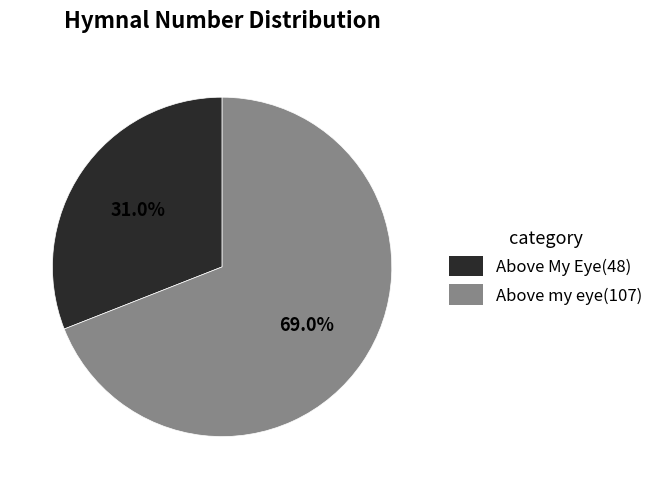

How many slices are in this pie chart?

2